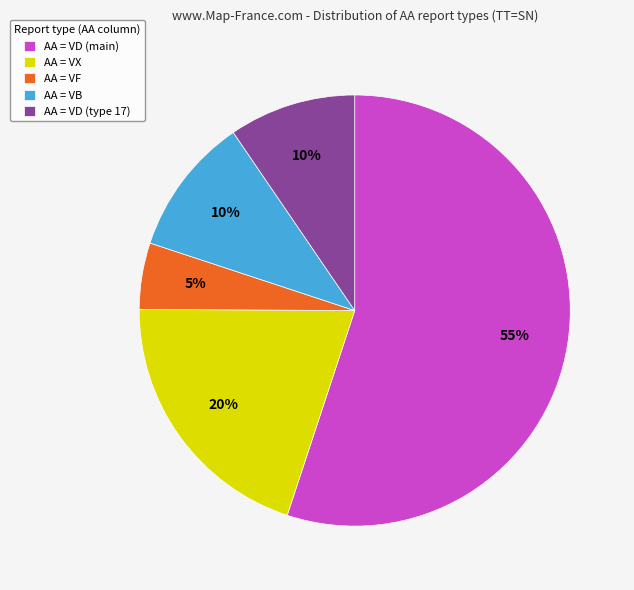

Do AA = VX and AA = VD (main) together represent more than half of the pie?

Yes